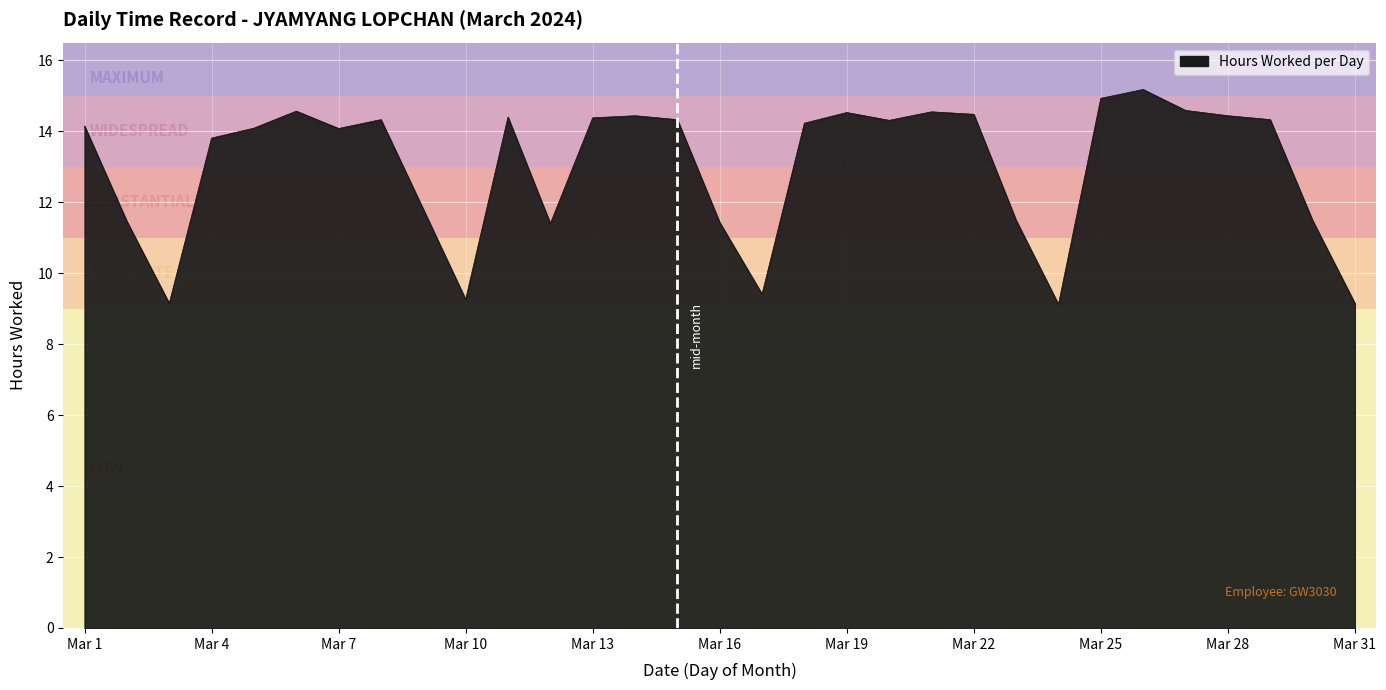

What is the maximum value shown in the chart?

15.2